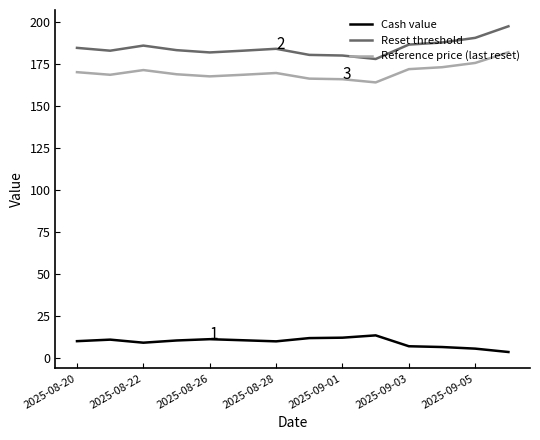

What is the maximum value shown in the chart?

197.5